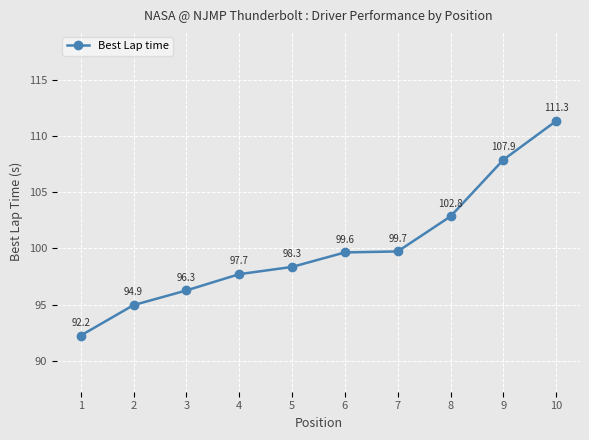

Rank the categories by value from lowest to highest.

1, 2, 3, 4, 5, 6, 7, 8, 9, 10